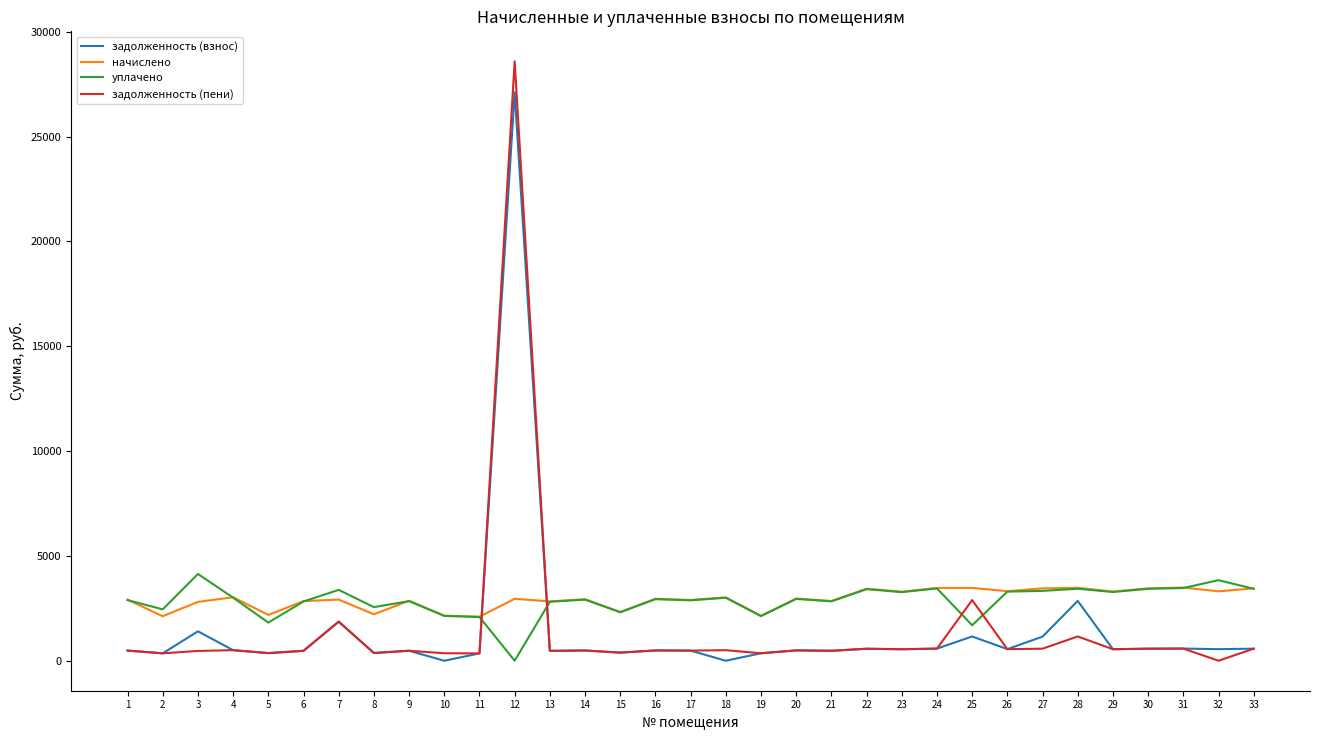

Between 10 and 17, which series saw the biggest shift?

начислено